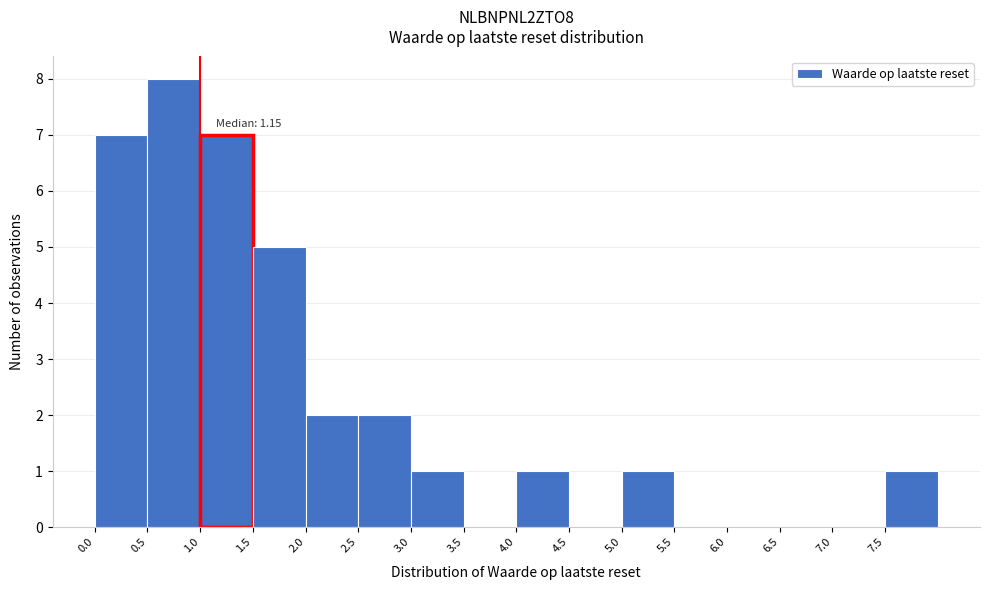

Which range on the x-axis has the tallest bar?

0.5 to 1.0